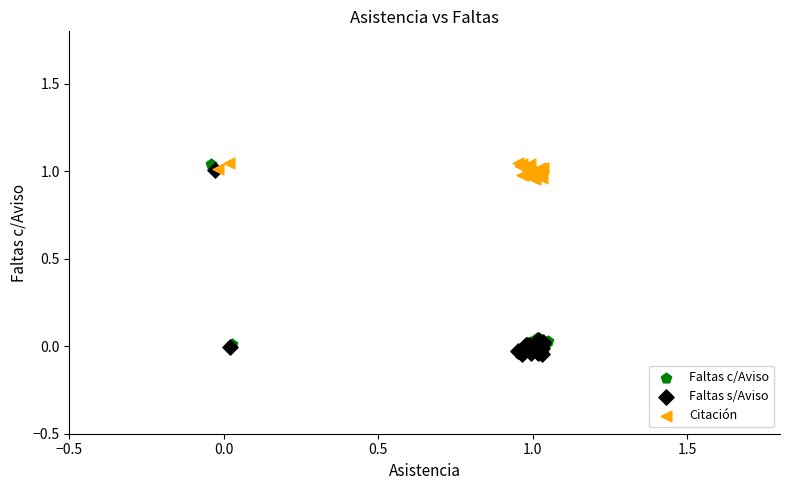

What are all the series names shown in the legend?

Faltas c/Aviso, Faltas s/Aviso, Citación